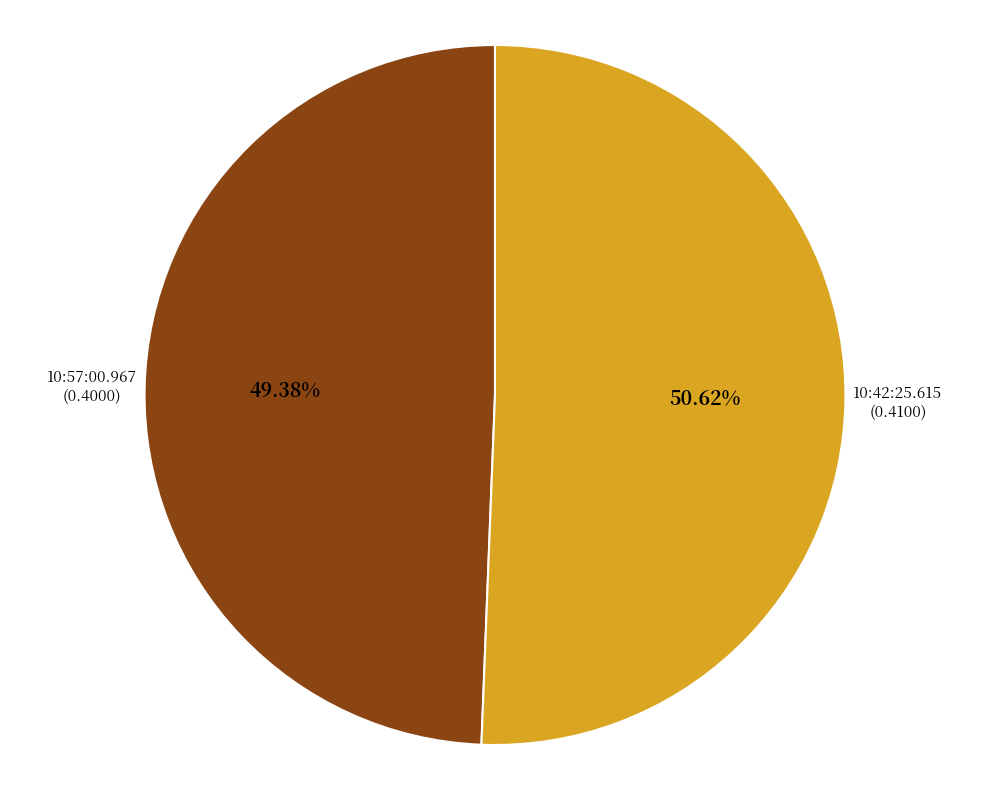

Between 10:57:00.967 and 10:42:25.615, which is larger?

10:42:25.615